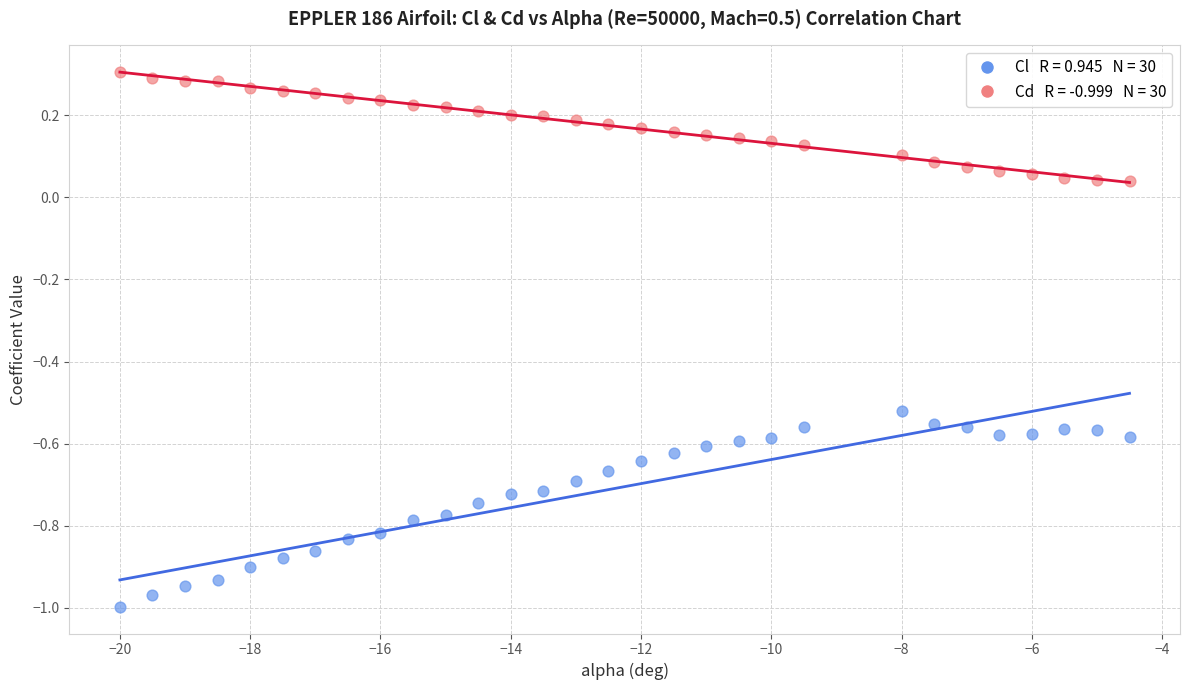

Across all data points, what is the range of X values (max minus min)?

15.5